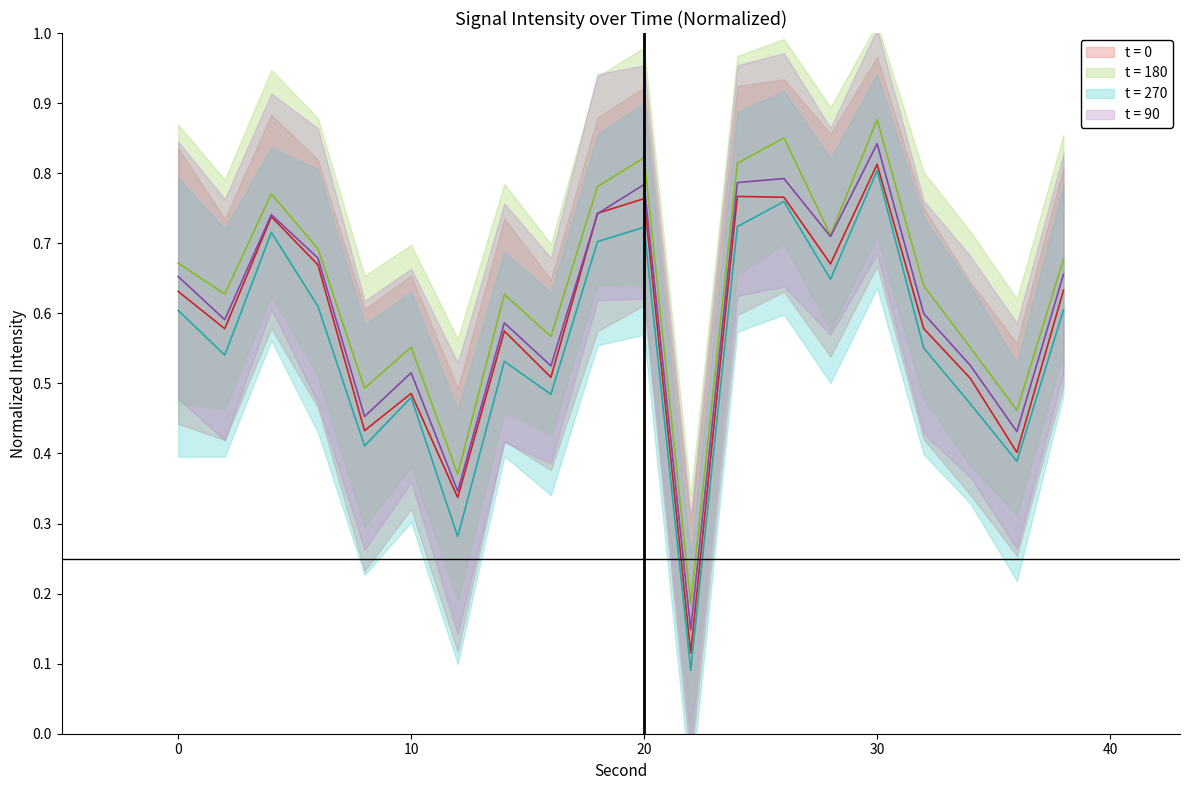

What is the sum of all intensity_mean values?

12.1